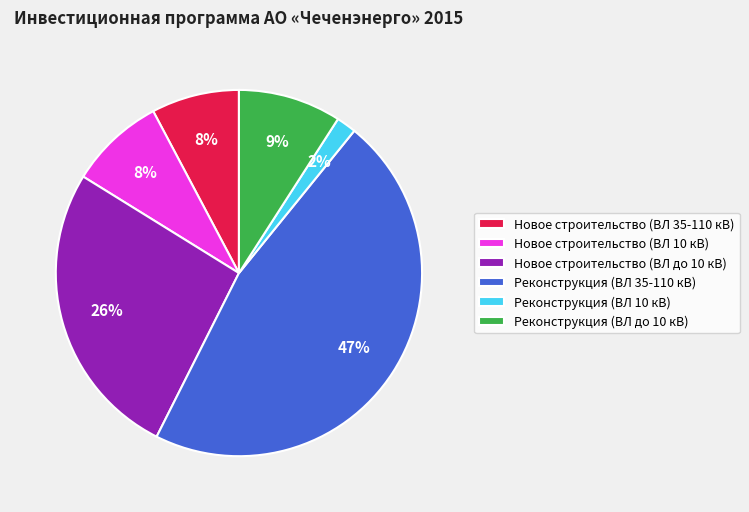

Which category has the biggest portion of the pie?

Реконструкция (ВЛ 35-110 кВ)